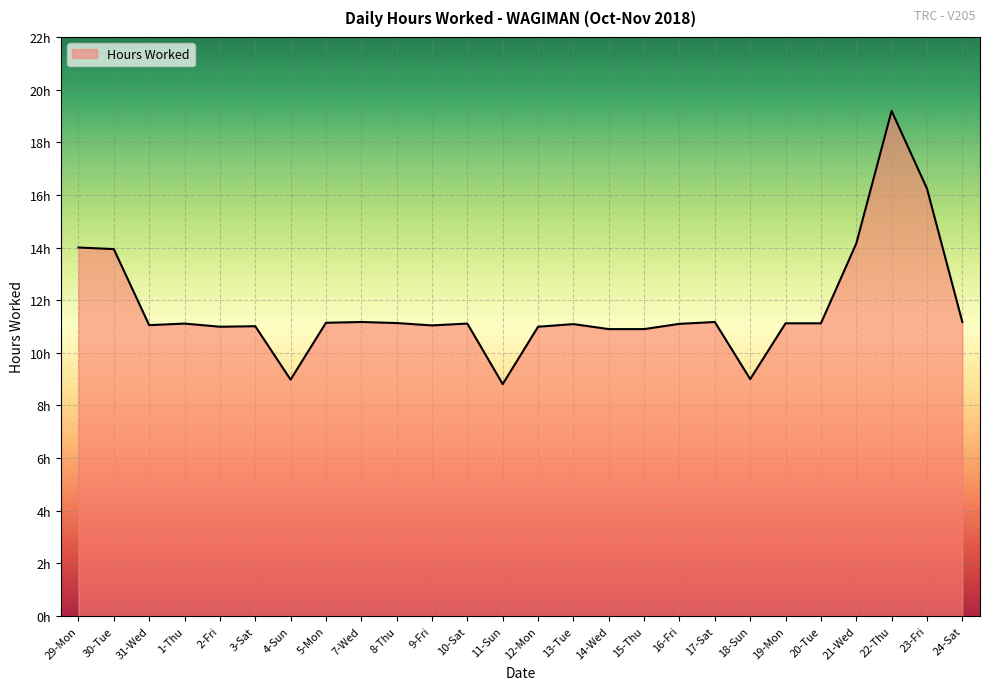

Does the chart display data point markers on the line(s)?

No